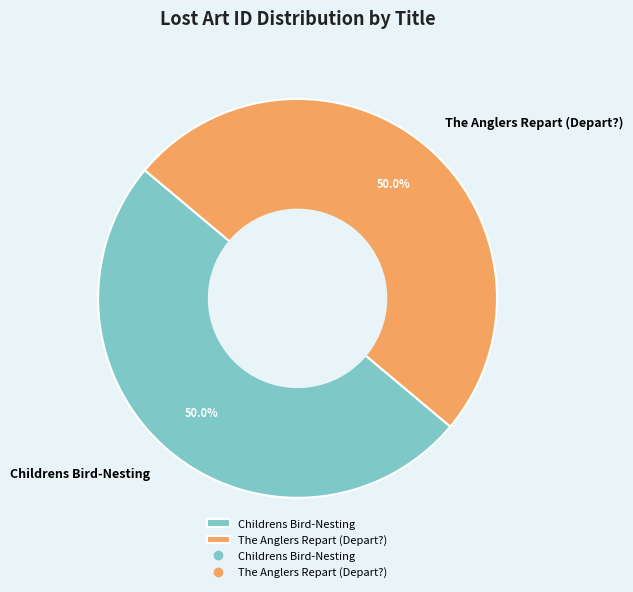

Approximately how many times larger is the value at The Anglers Repart (Depart?) compared to Childrens Bird-Nesting?

1.0